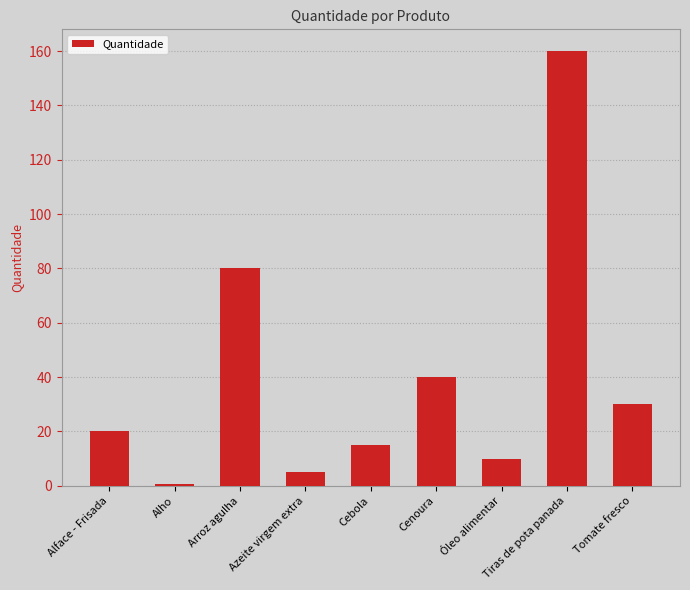

What is the change in value from Cebola to Tiras de pota panada?

+145.0